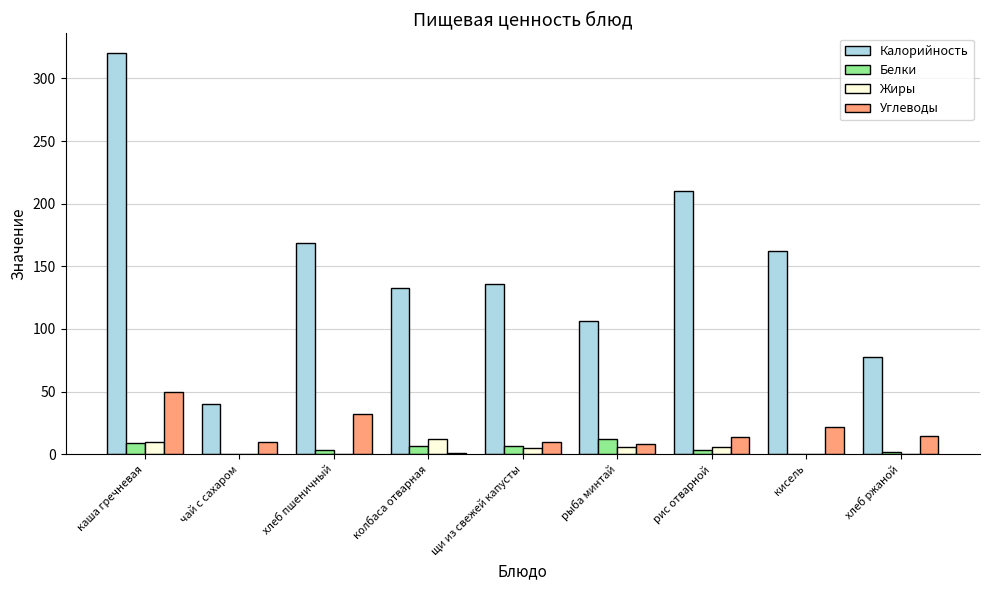

True or false: Углеводы has a value of 8.4 at рыба минтай.

True